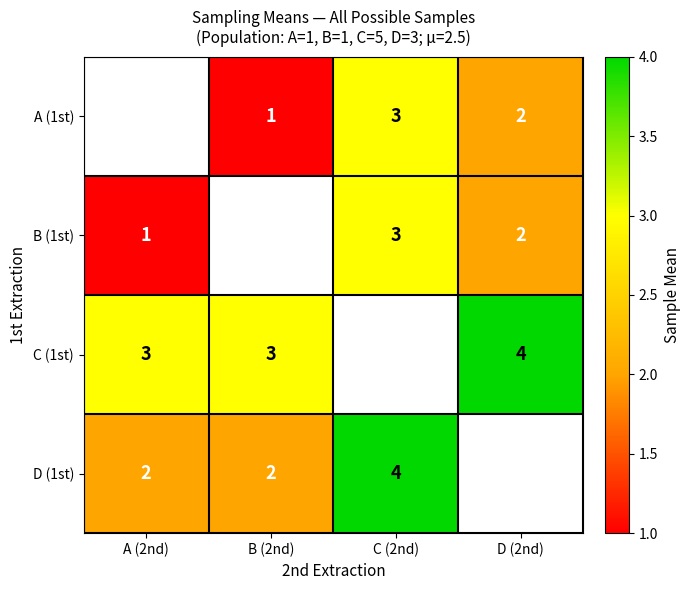

The value of B (1st) at C (2nd) is 3. True or false?

True